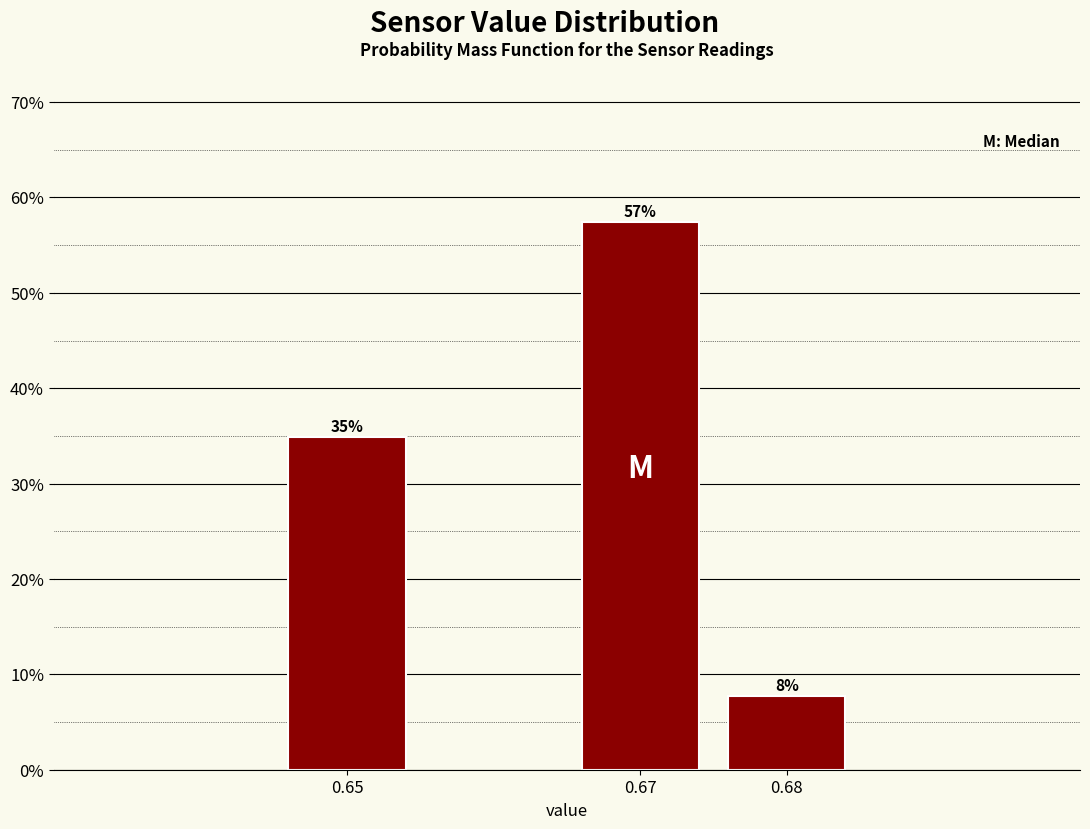

How many bars are there in total?

3